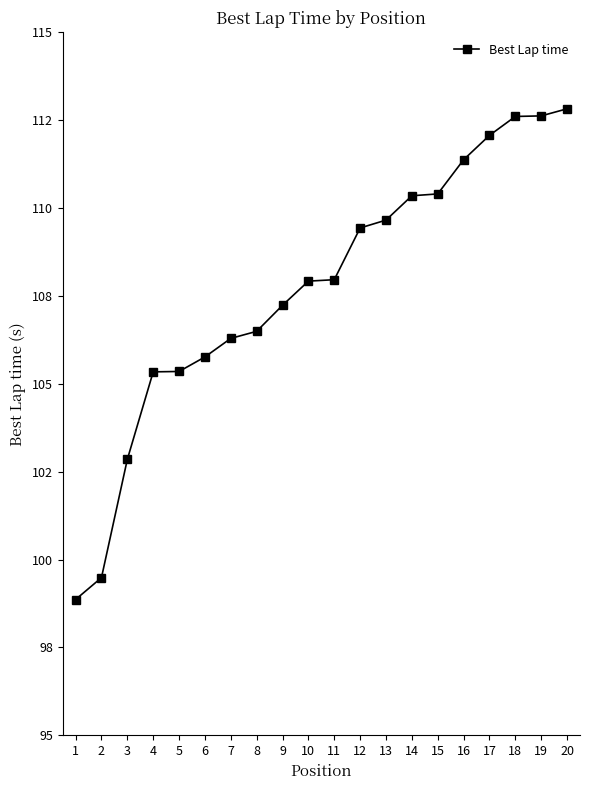

What is the value of the 7th point from the left?

106.3